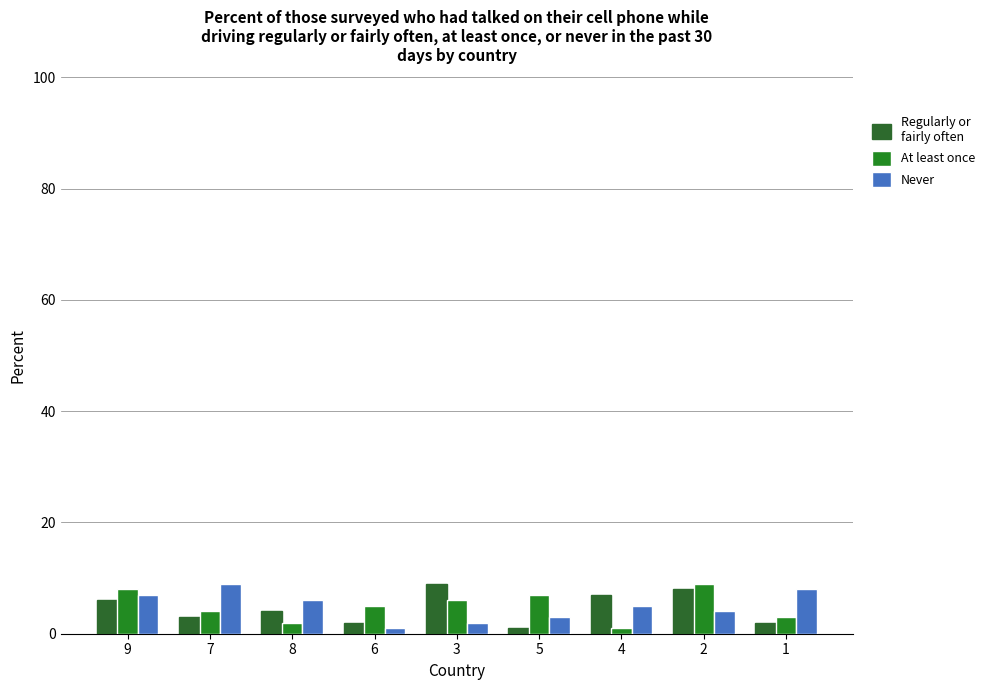

How many values in the Regularly or fairly often series are below 4?

4